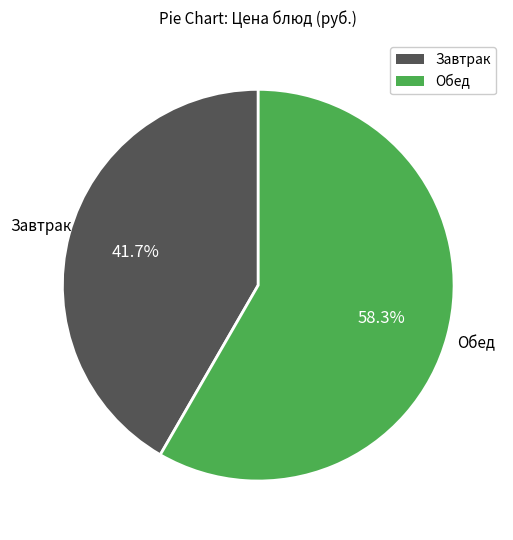

Is there any slice that represents more than half of the pie?

Yes